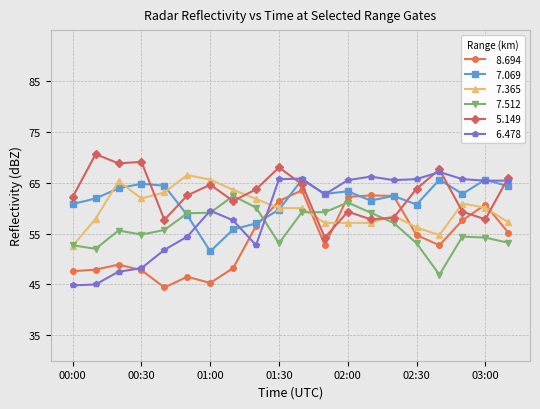

What is the maximum value shown in the chart?

70.6